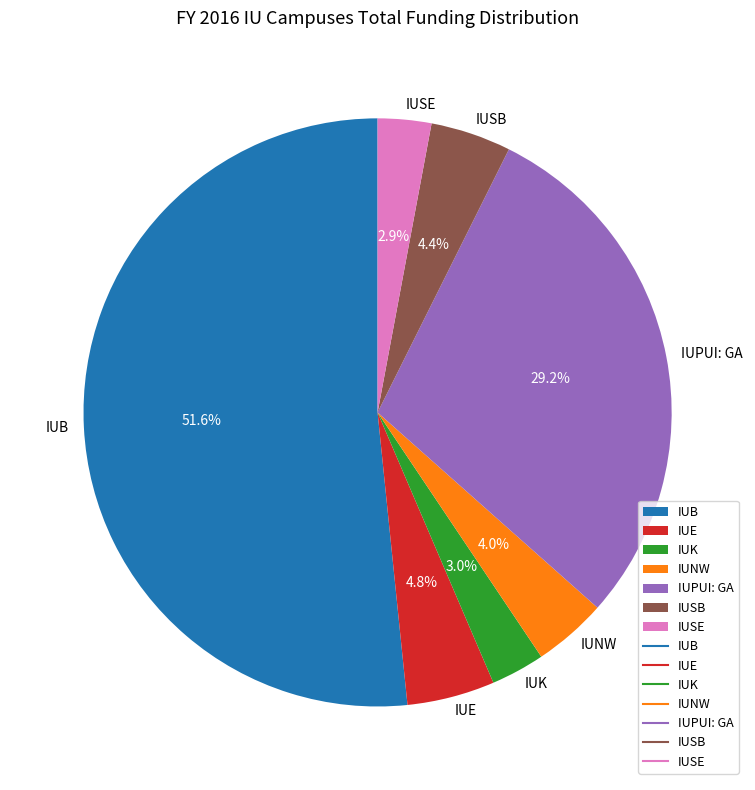

Does any single category account for the majority?

Yes